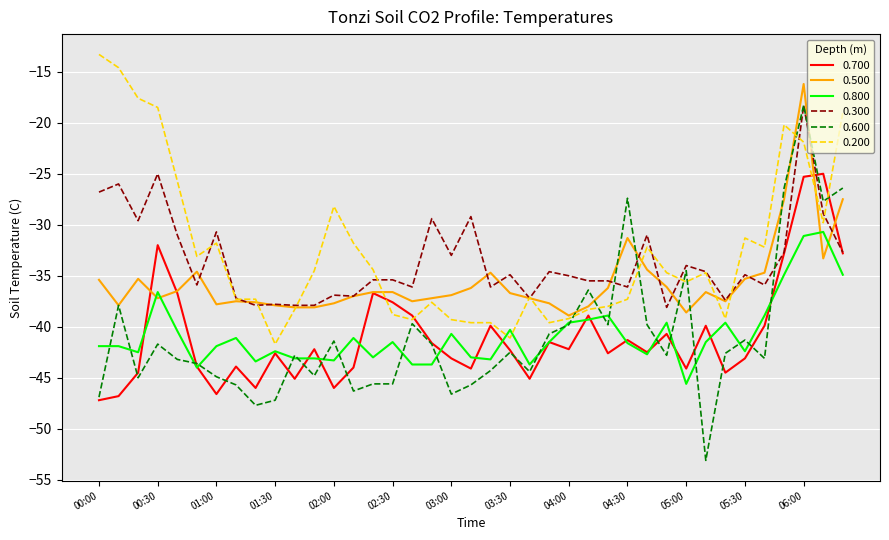

What is the lowest value of the 0.500 series?

-38.9